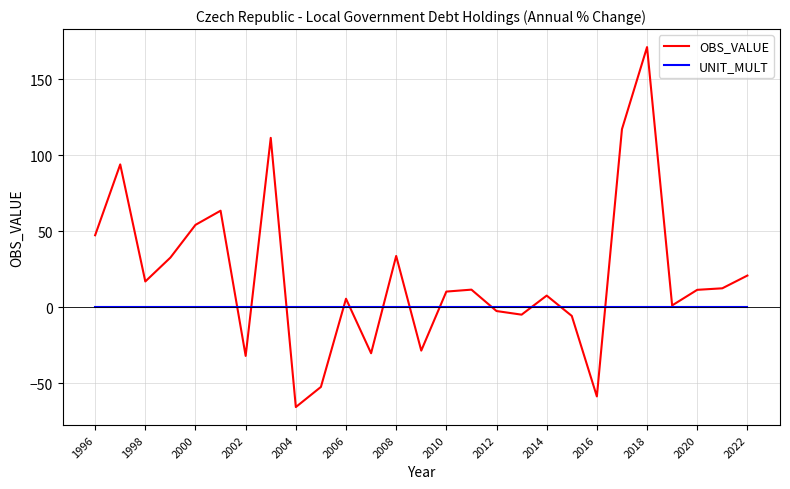

How many lines are shown in the chart?

2